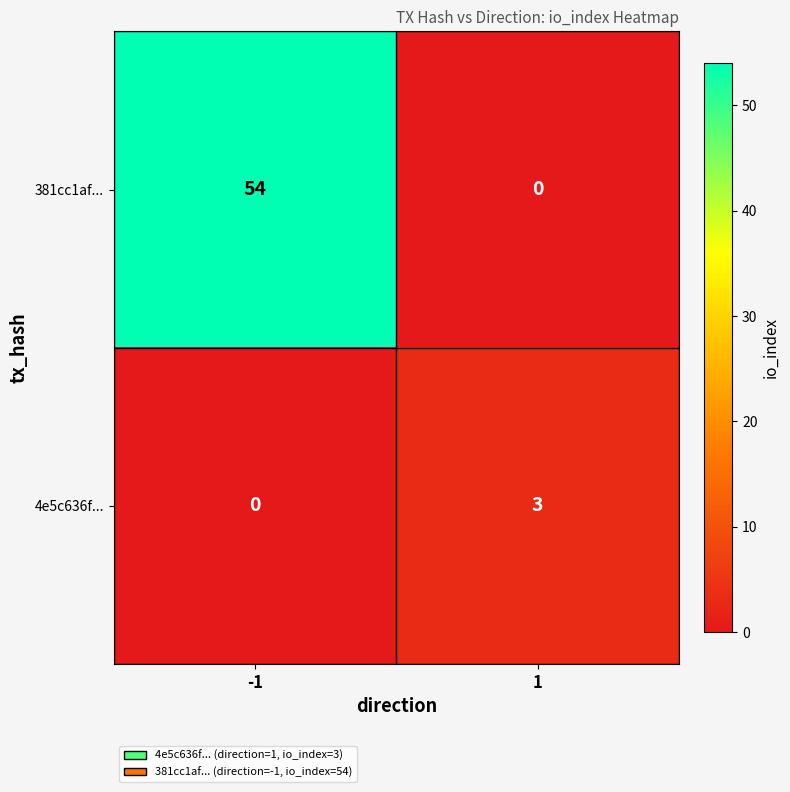

How many distinct data groups are displayed?

2